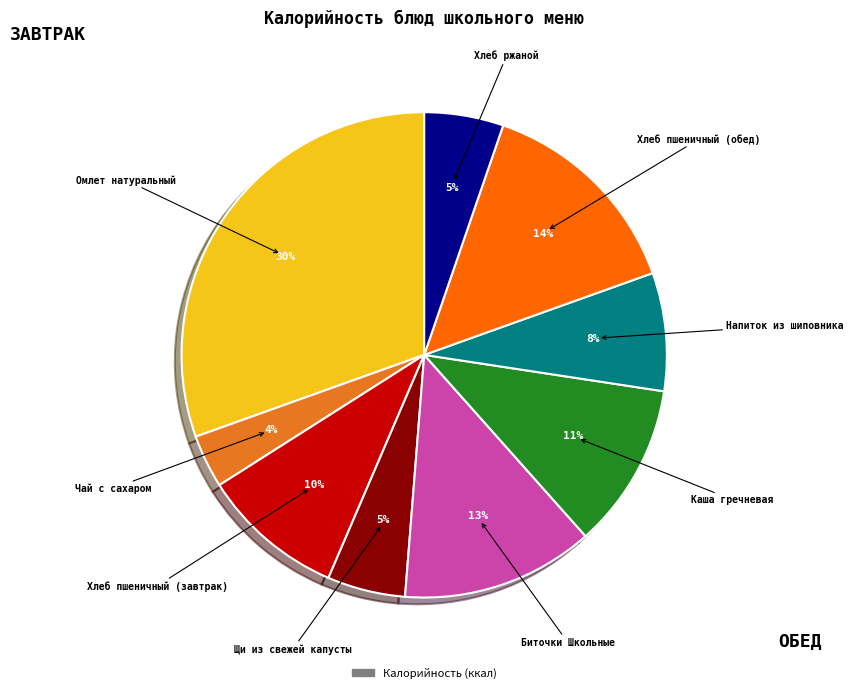

To the nearest percent, what is the average slice percentage?

11%